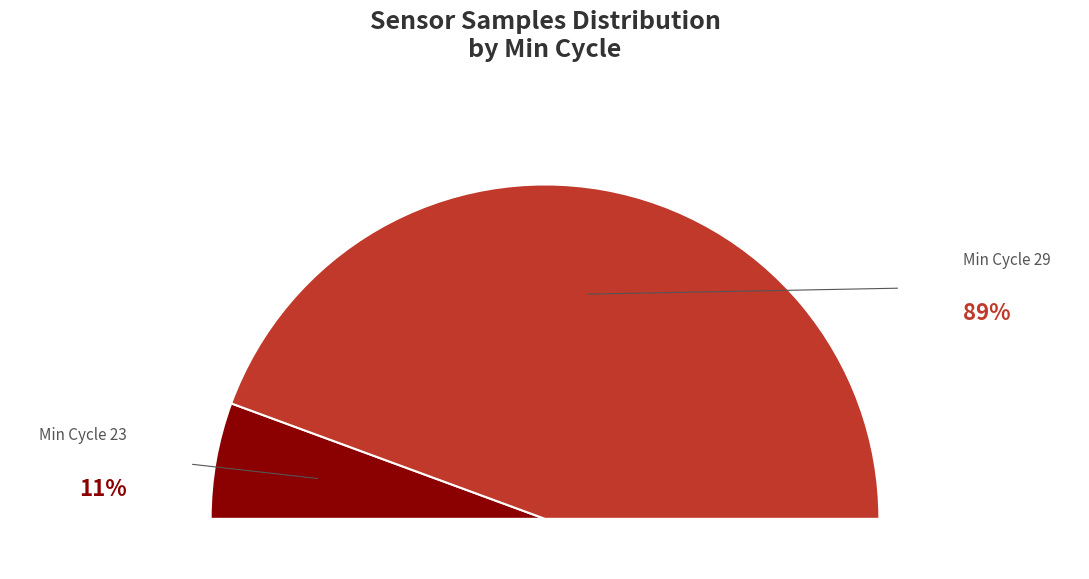

Is there a majority slice in this chart?

No